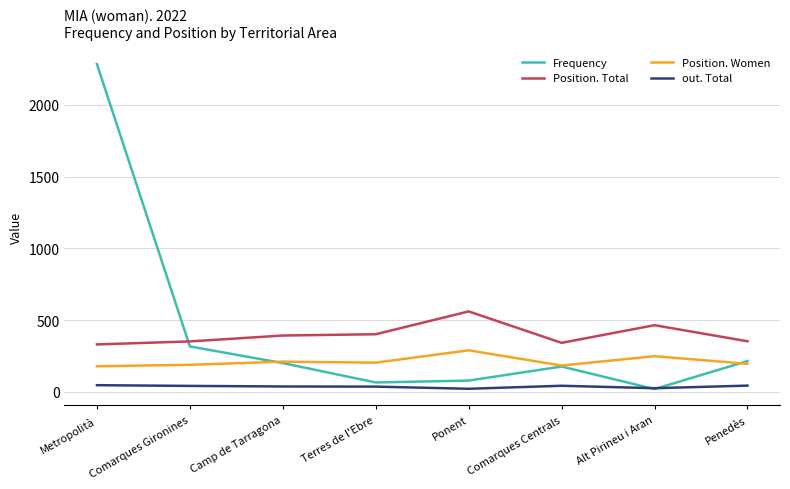

True or false: Frequency has more than 0 points higher than both neighbors.

True